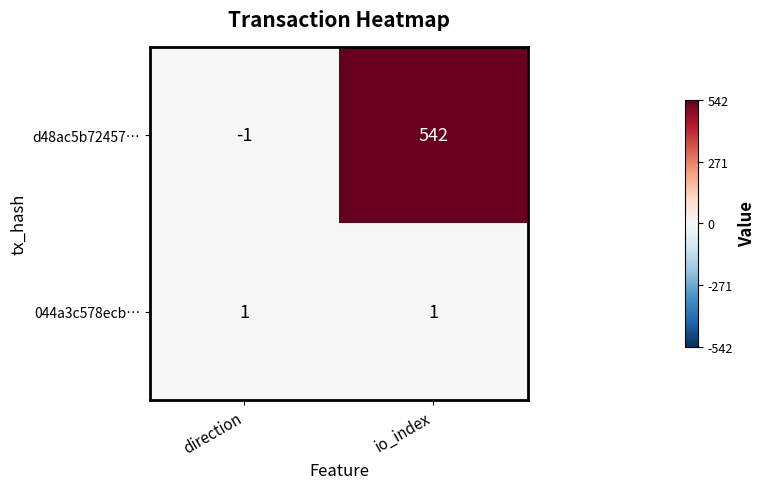

Between direction and io_index, which series saw the biggest shift?

d48ac5b72457…